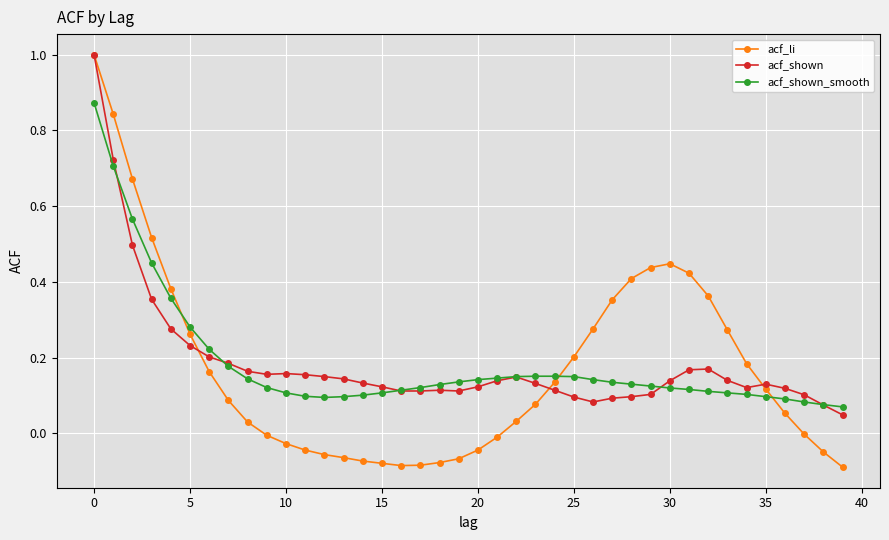

True or false: acf_shown has more than 0 points higher than both neighbors.

True